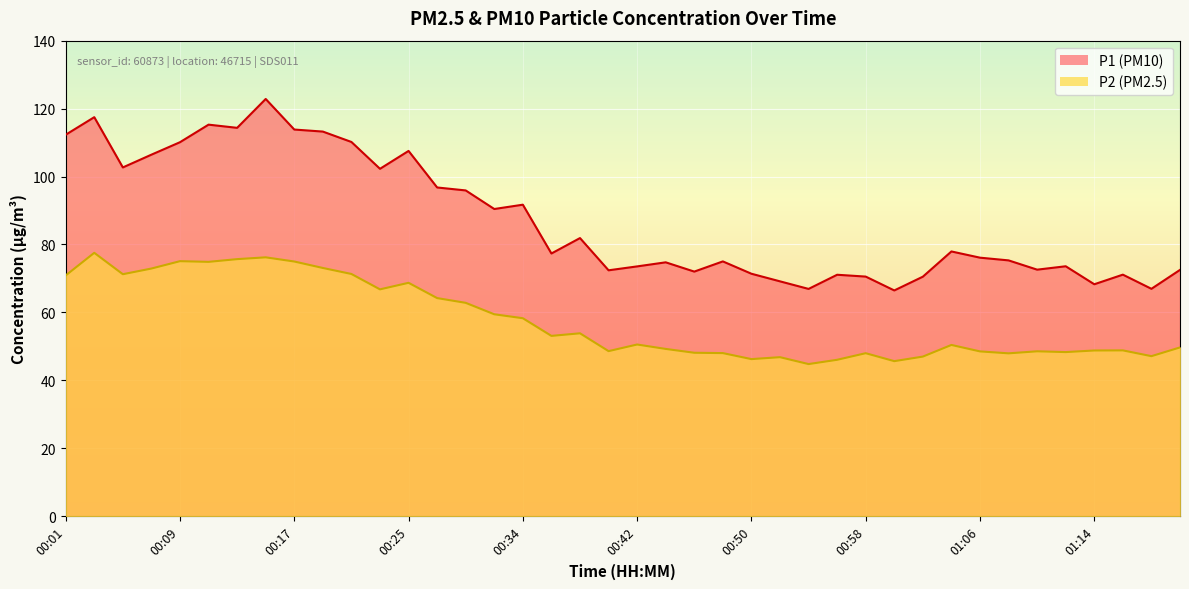

True or false: P2 has a value of 70.9 at 00:01.

True